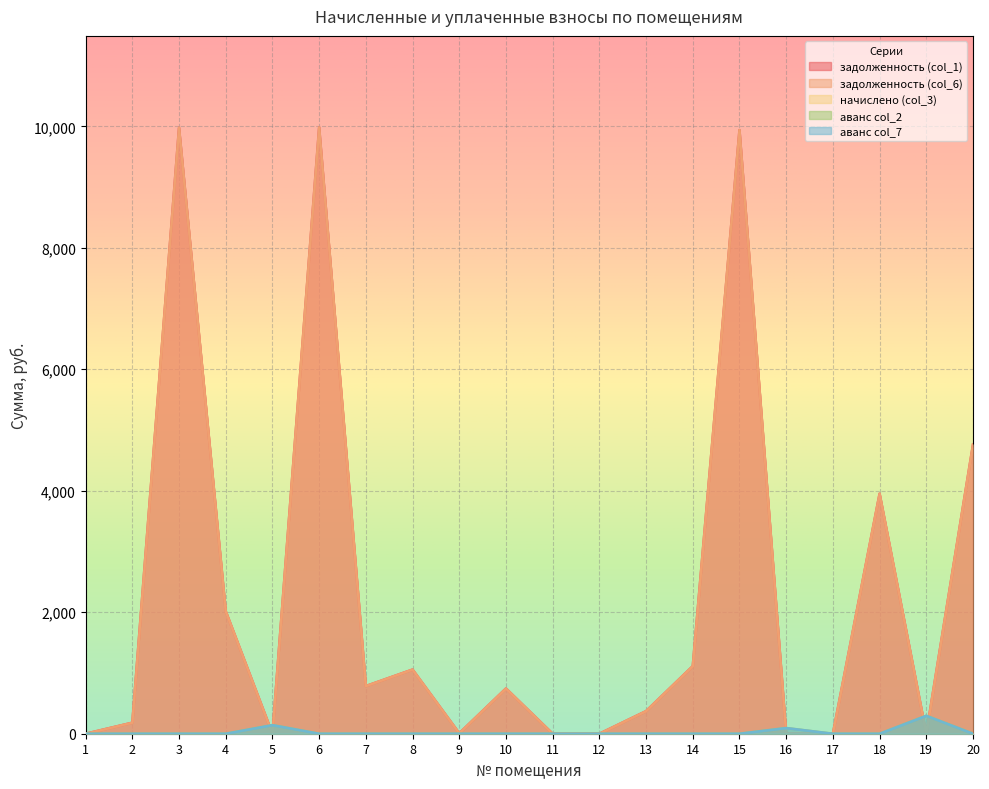

The аванс col_2 series shows 0.0 at 1. True or false?

True